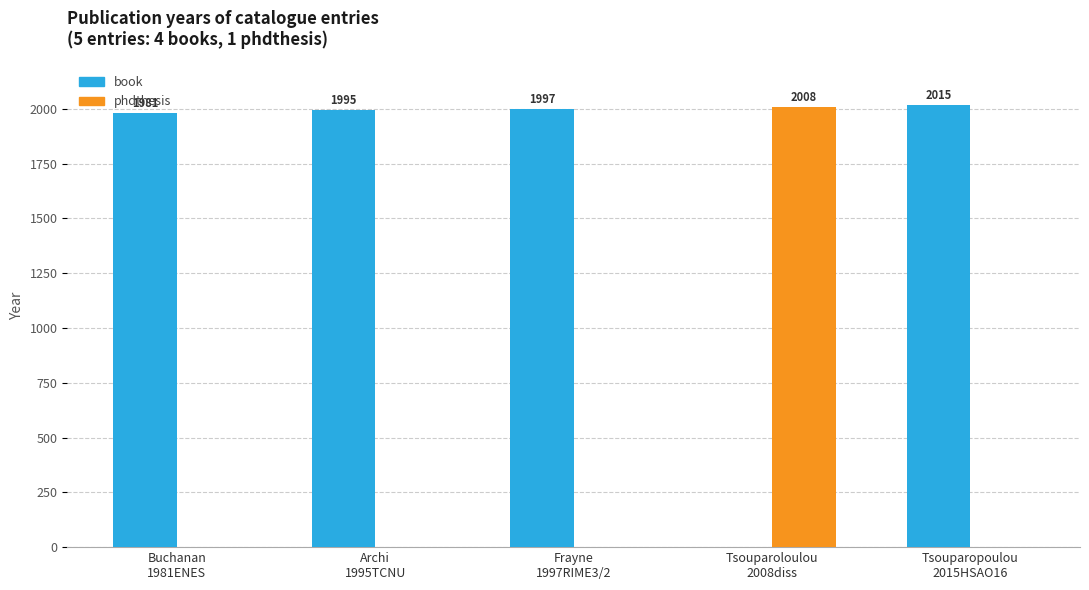

Does the chart contain stacked bars?

No